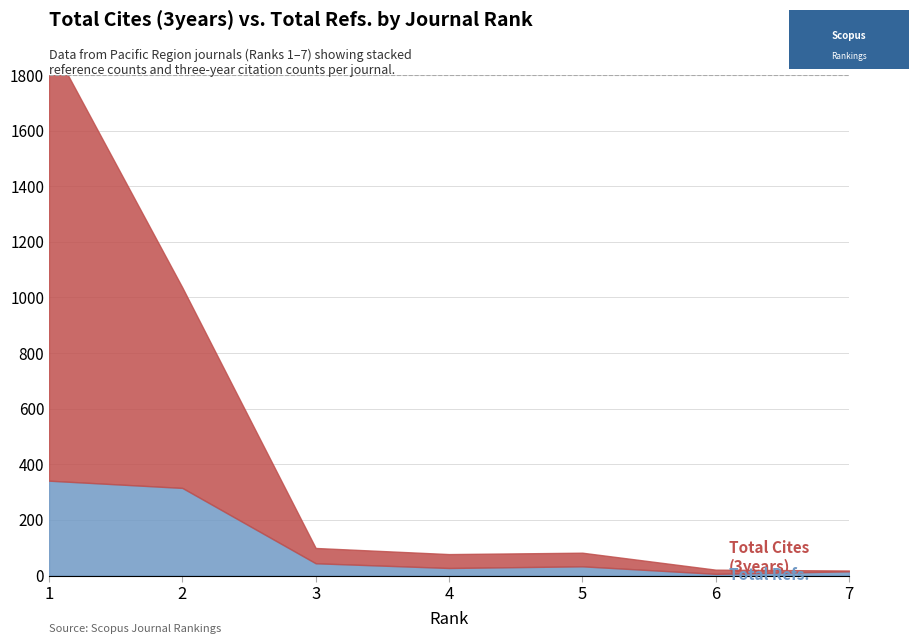

At which category does the chart reach its peak across all series?

1